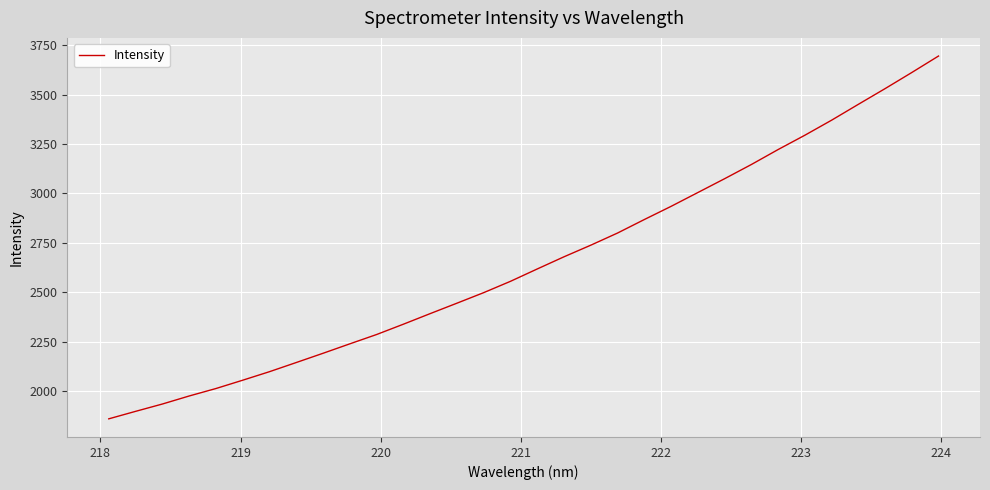

What is the difference between the maximum and minimum values?

1835.5